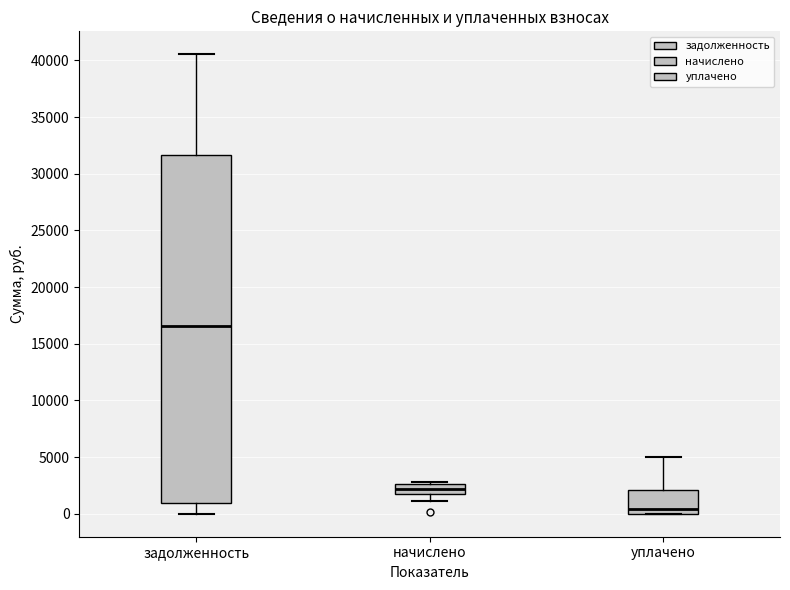

Which box's median line is the lowest?

уплачено